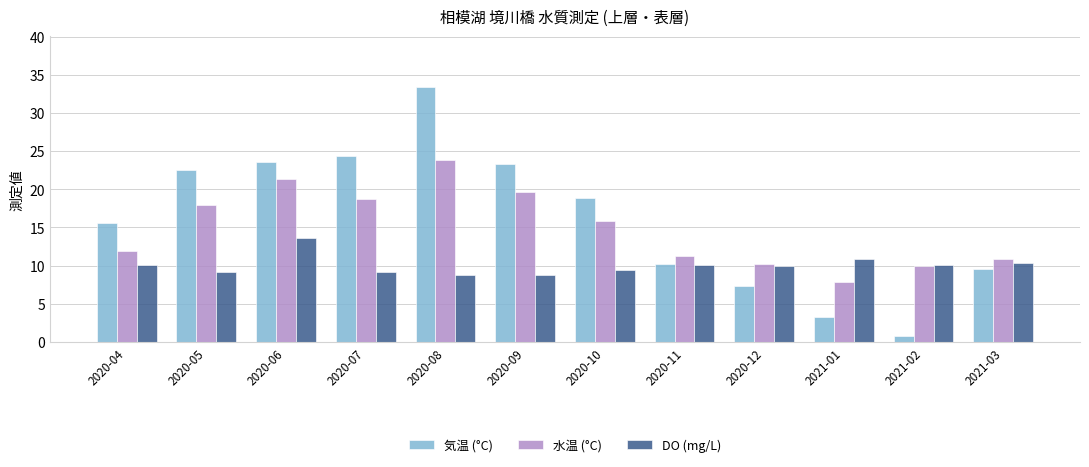

What is the sum of the DO (mg/L) values at 2021-03 and 2020-09?

19.1